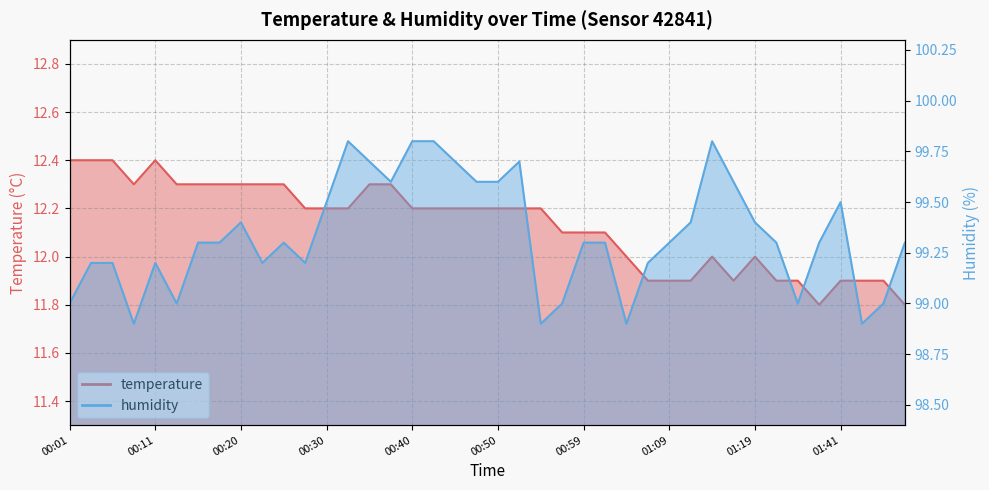

Reading left to right, transcribe all the data shown in this chart.

temperature: 00:01=12.4	00:03=12.4	00:06=12.4	00:08=12.3	00:11=12.4	00:13=12.3	00:16=12.3	00:18=12.3	00:20=12.3	00:23=12.3	00:25=12.3	00:28=12.2	00:30=12.2	00:33=12.2	00:35=12.3	00:37=12.3	00:40=12.2	00:42=12.2	00:45=12.2	00:47=12.2	00:50=12.2	00:52=12.2	00:54=12.2	00:57=12.1	00:59=12.1	01:02=12.1	01:04=12.0	01:07=11.9	01:09=11.9	01:11=11.9	01:14=12.0	01:16=11.9	01:19=12.0	01:33=11.9	01:35=11.9	01:38=11.8	01:41=11.9	01:46=11.9	01:49=11.9	01:51=11.8
humidity: 00:01=99.0	00:03=99.2	00:06=99.2	00:08=98.9	00:11=99.2	00:13=99.0	00:16=99.3	00:18=99.3	00:20=99.4	00:23=99.2	00:25=99.3	00:28=99.2	00:30=99.5	00:33=99.8	00:35=99.7	00:37=99.6	00:40=99.8	00:42=99.8	00:45=99.7	00:47=99.6	00:50=99.6	00:52=99.7	00:54=98.9	00:57=99.0	00:59=99.3	01:02=99.3	01:04=98.9	01:07=99.2	01:09=99.3	01:11=99.4	01:14=99.8	01:16=99.6	01:19=99.4	01:33=99.3	01:35=99.0	01:38=99.3	01:41=99.5	01:46=98.9	01:49=99.0	01:51=99.3